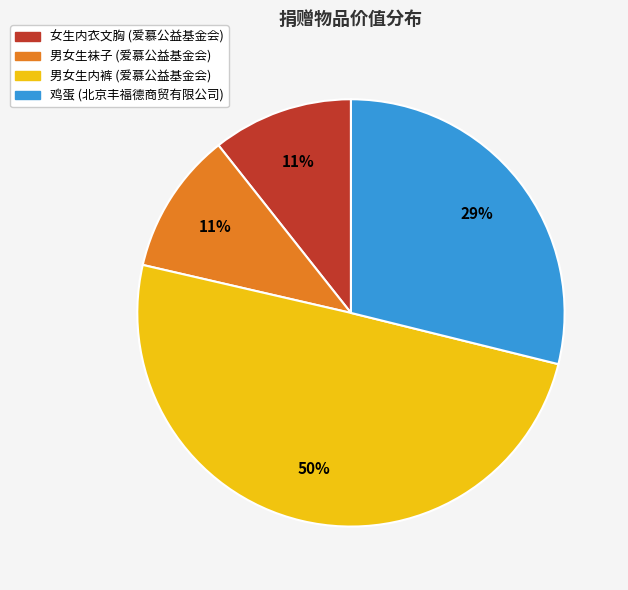

Between 鸡蛋 (北京丰福德商贸有限公司) and 男女生内裤 (爱慕公益基金会), which is larger?

男女生内裤 (爱慕公益基金会)